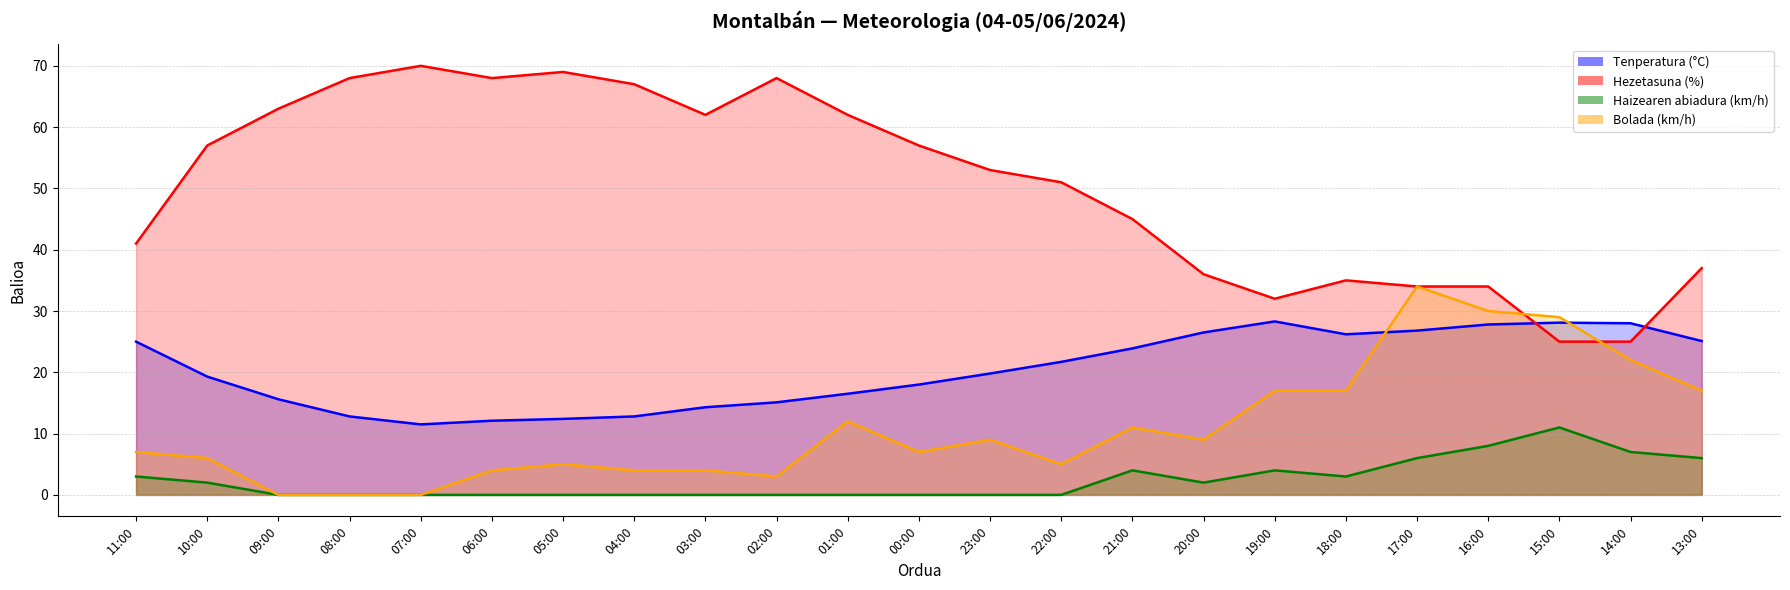

What is the sum of all Tenperatura (°C) values?

467.6